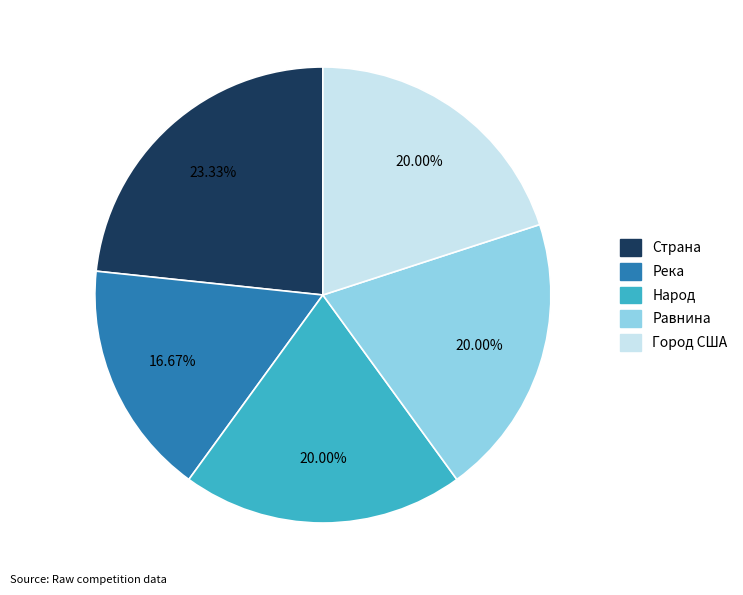

Is the sum of Народ and Страна greater than half?

No